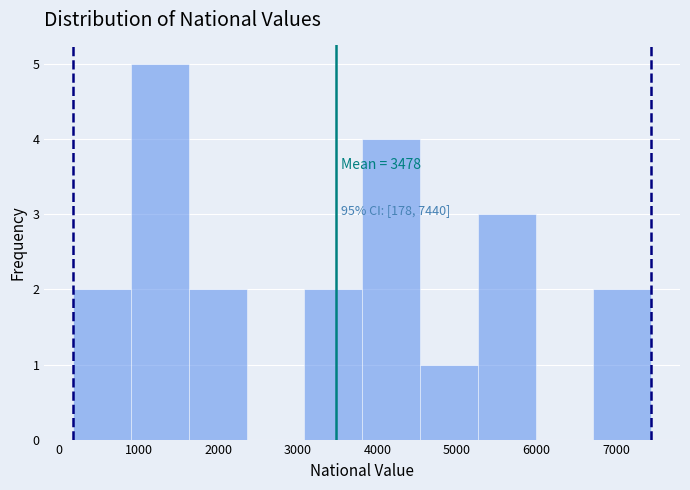

Over which range of the x-axis is the bar tallest?

900 to 1600